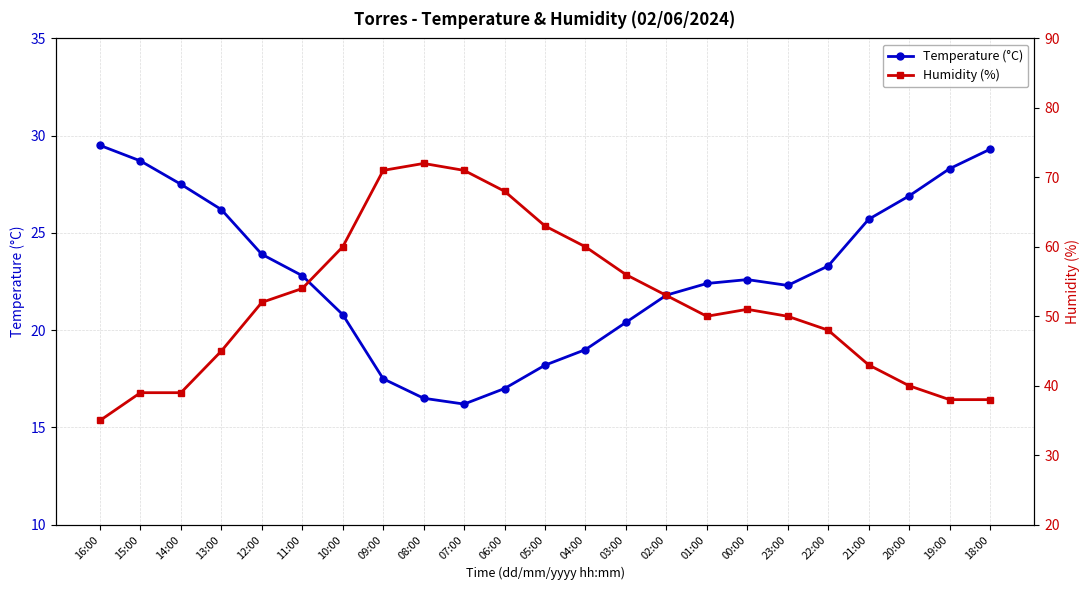

In Temperature (°C), how many points are higher than both neighbors (excluding endpoints)?

1